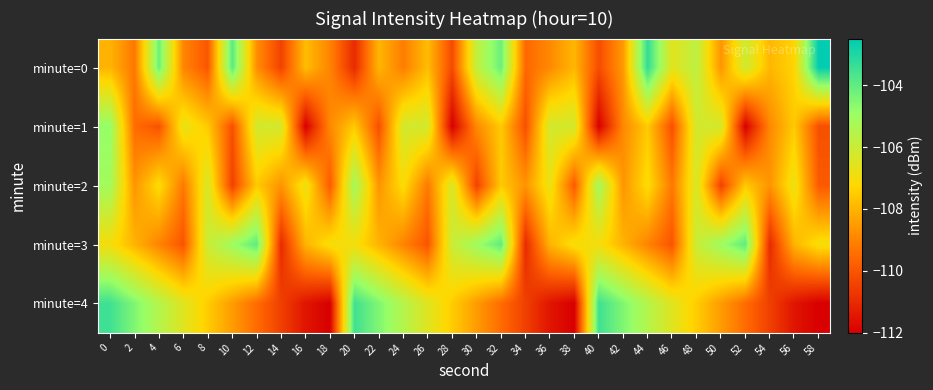

Count the number of data series in this chart.

5